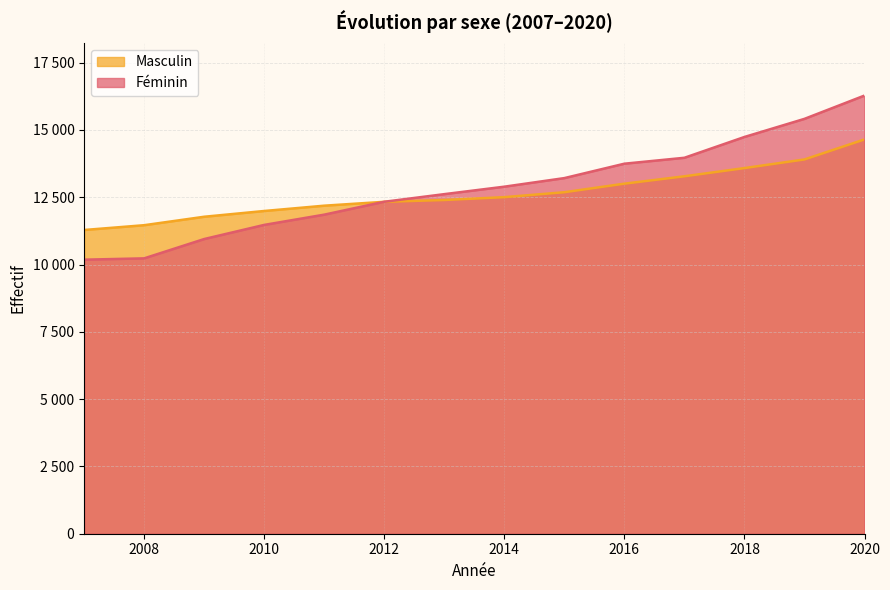

Where do Masculin and Féminin first cross each other?

2011 and 2012